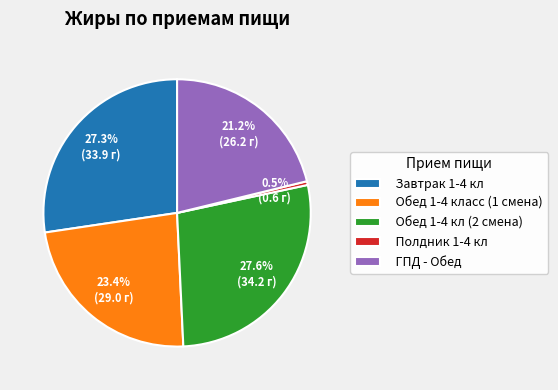

What is the smallest slice in the pie chart?

Полдник 1-4 кл